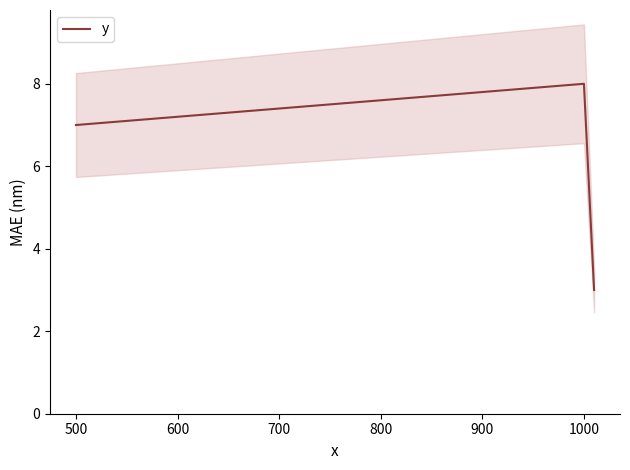

The y series shows 7 at 500. True or false?

True